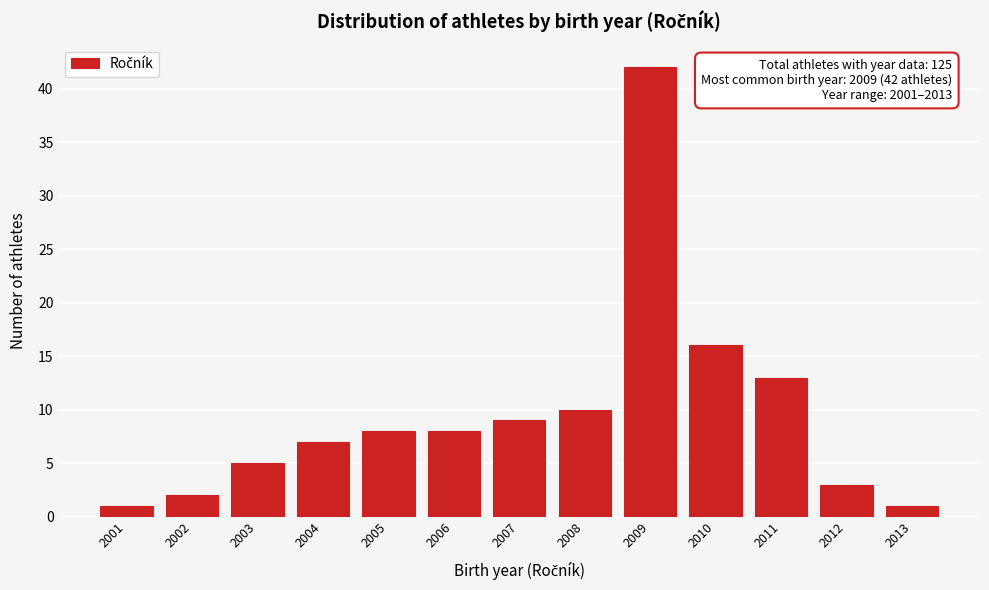

Reading left to right, transcribe all the data shown in this chart.

1	2	5	7	8	8	9	10	42	16	13	3	1